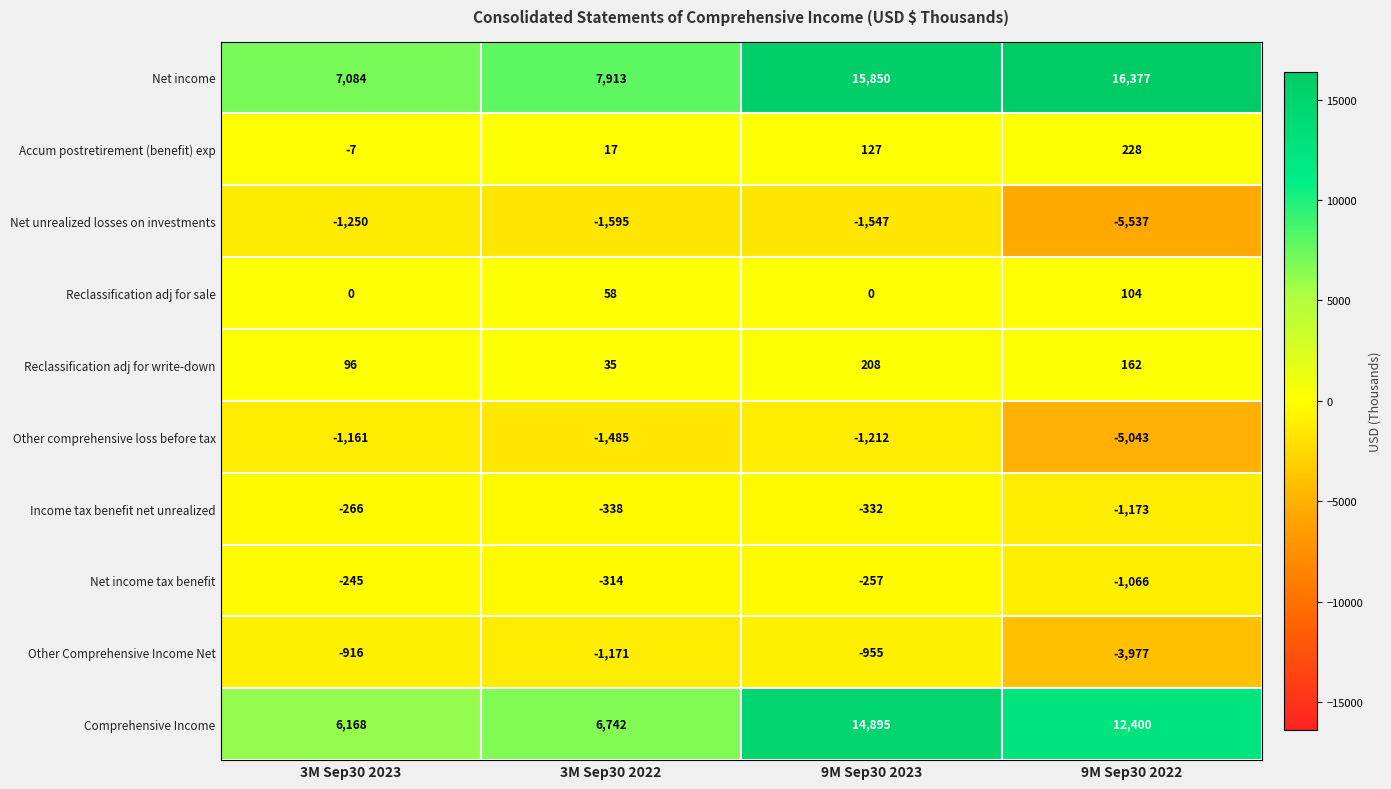

What is the approximate value of Net unrealized losses on investments at 9M Sep30 2023, to the nearest 10?

-1550